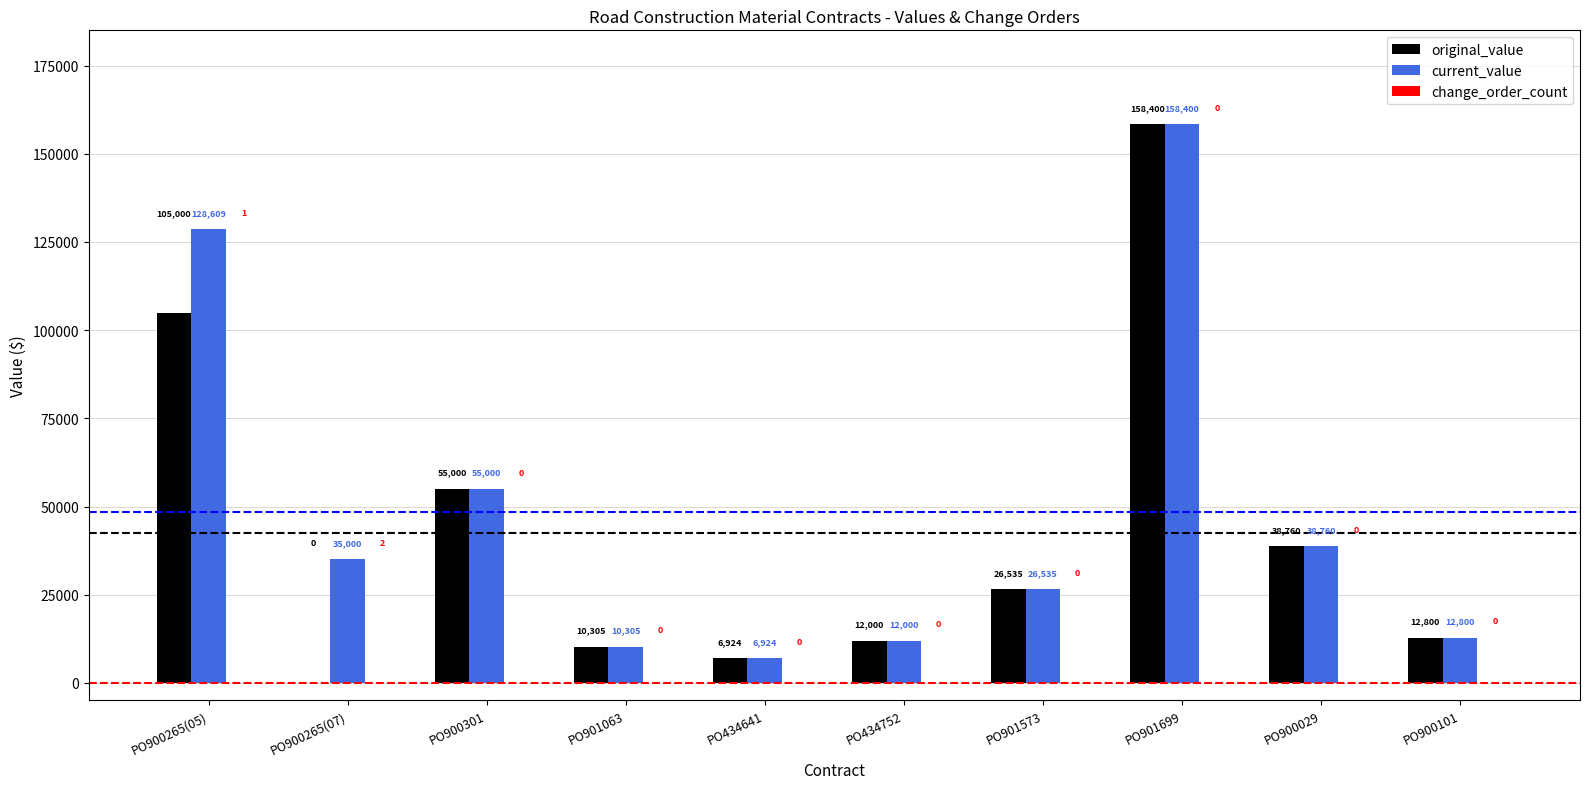

What is the difference between the current_value values at PO901573 and PO900265(05)?

102074.0